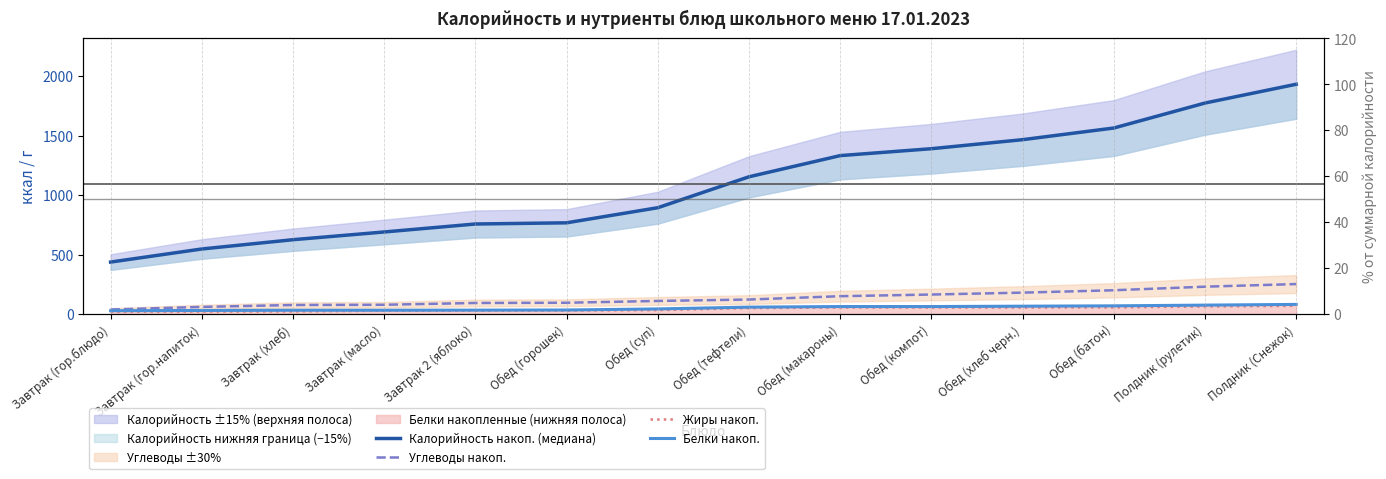

What is the difference between the maximum and minimum values in the Калорийность накоп. (медиана) series?

1495